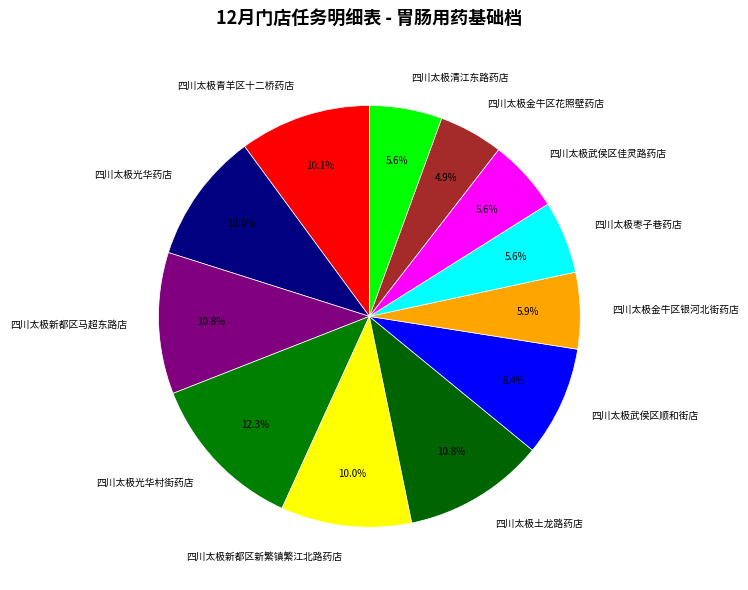

Which slice is the largest?

四川太极光华村街药店